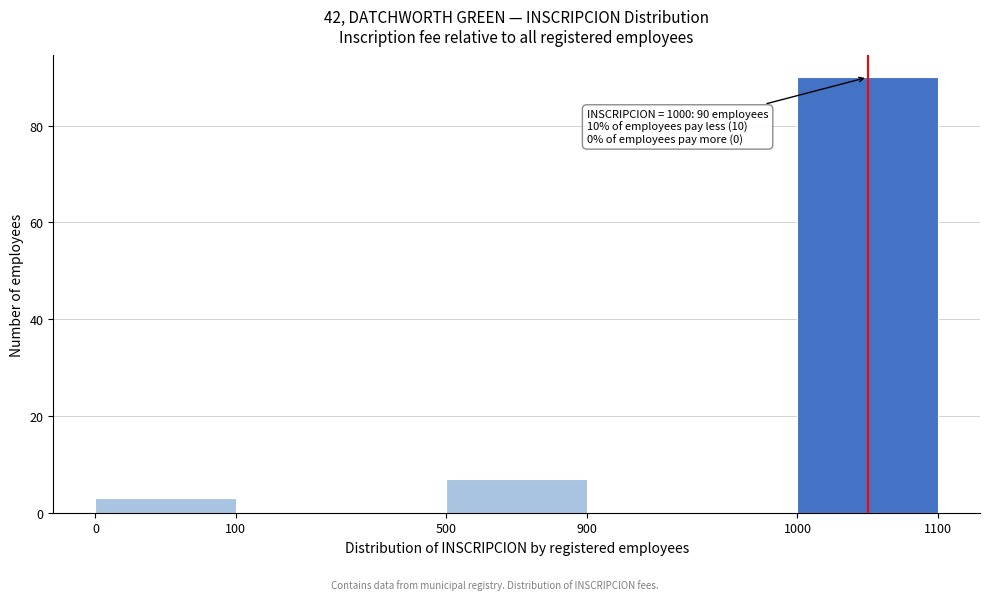

Reading left to right, list all the values displayed in this chart.

0=3	100=0	500=7	900=0	1000=90